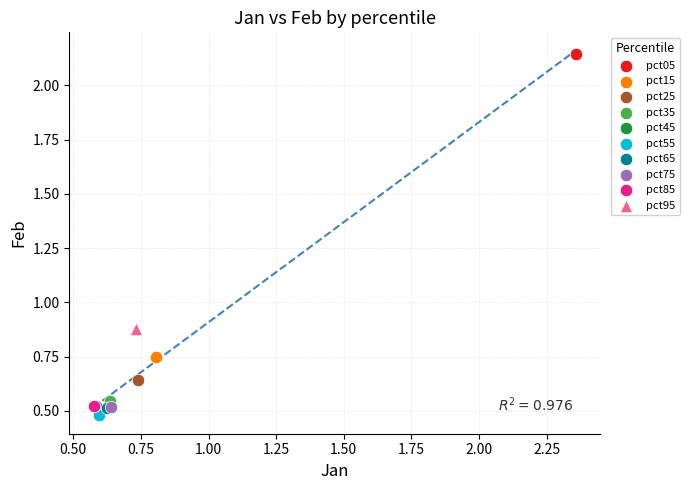

What are all the series names shown in the legend?

pct05, pct15, pct25, pct35, pct45, pct55, pct65, pct75, pct85, pct95